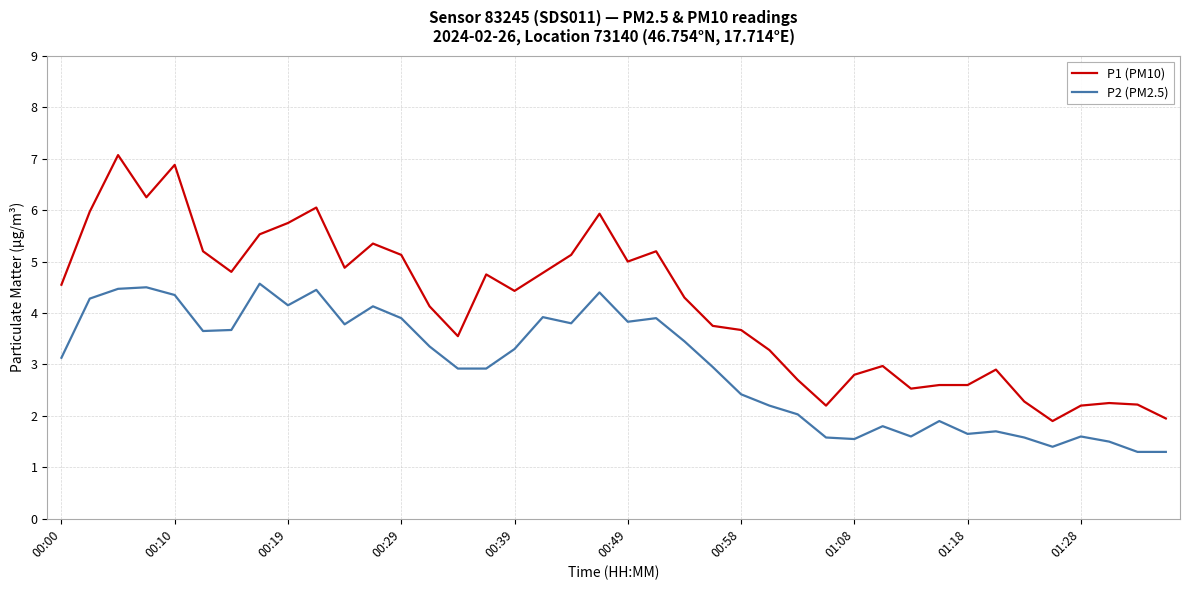

What is the difference between the maximum and minimum values in the P1 (PM10) series?

5.2